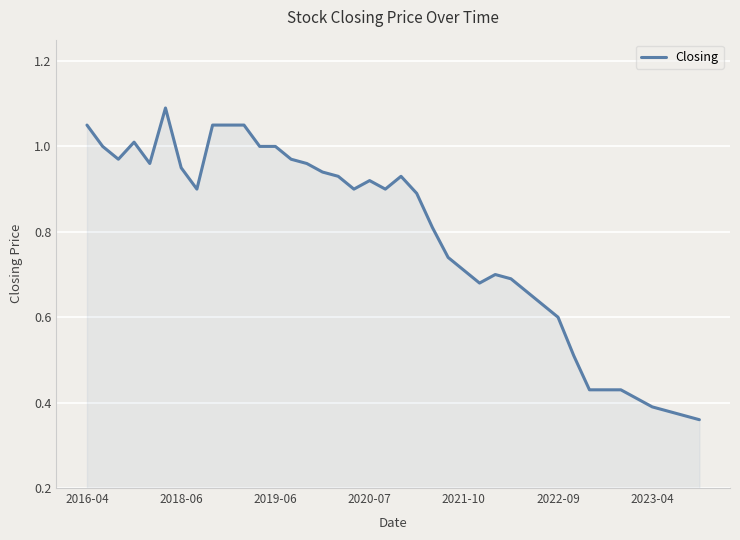

What is the difference between the maximum and minimum values?

0.7